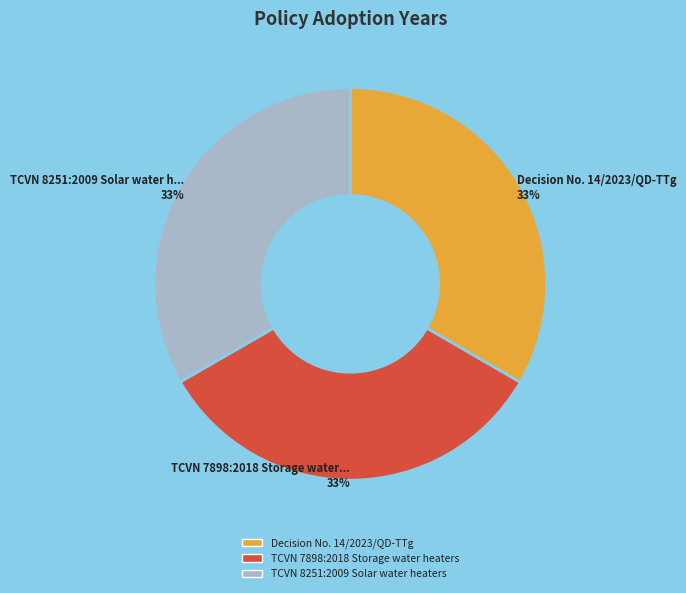

What is the ratio of the value at Decision No. 14/2023/QD-TTg to the value at TCVN 7898:2018 Storage water heaters?

1.0